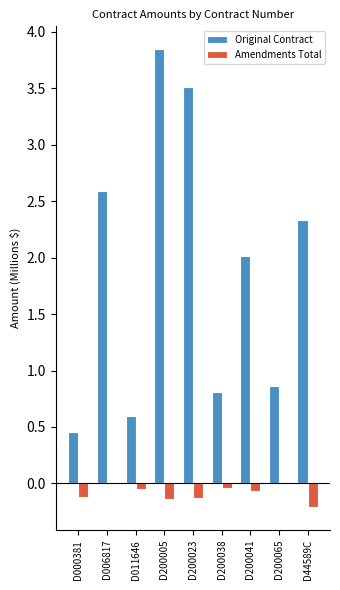

What is the sum of all Original Contract values?

17.0